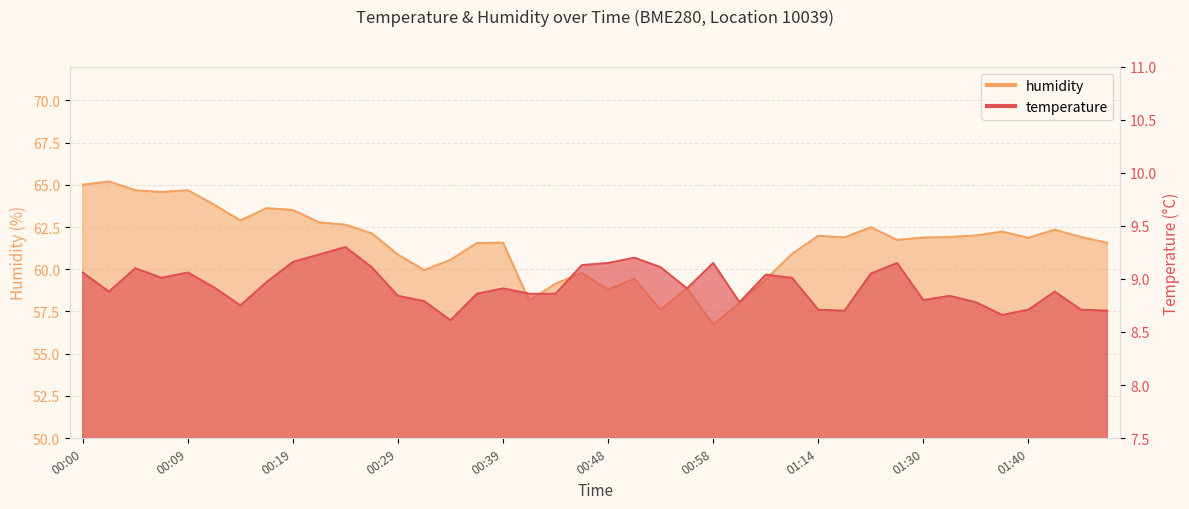

Between 00:29 and 01:25, which series saw the biggest shift?

humidity